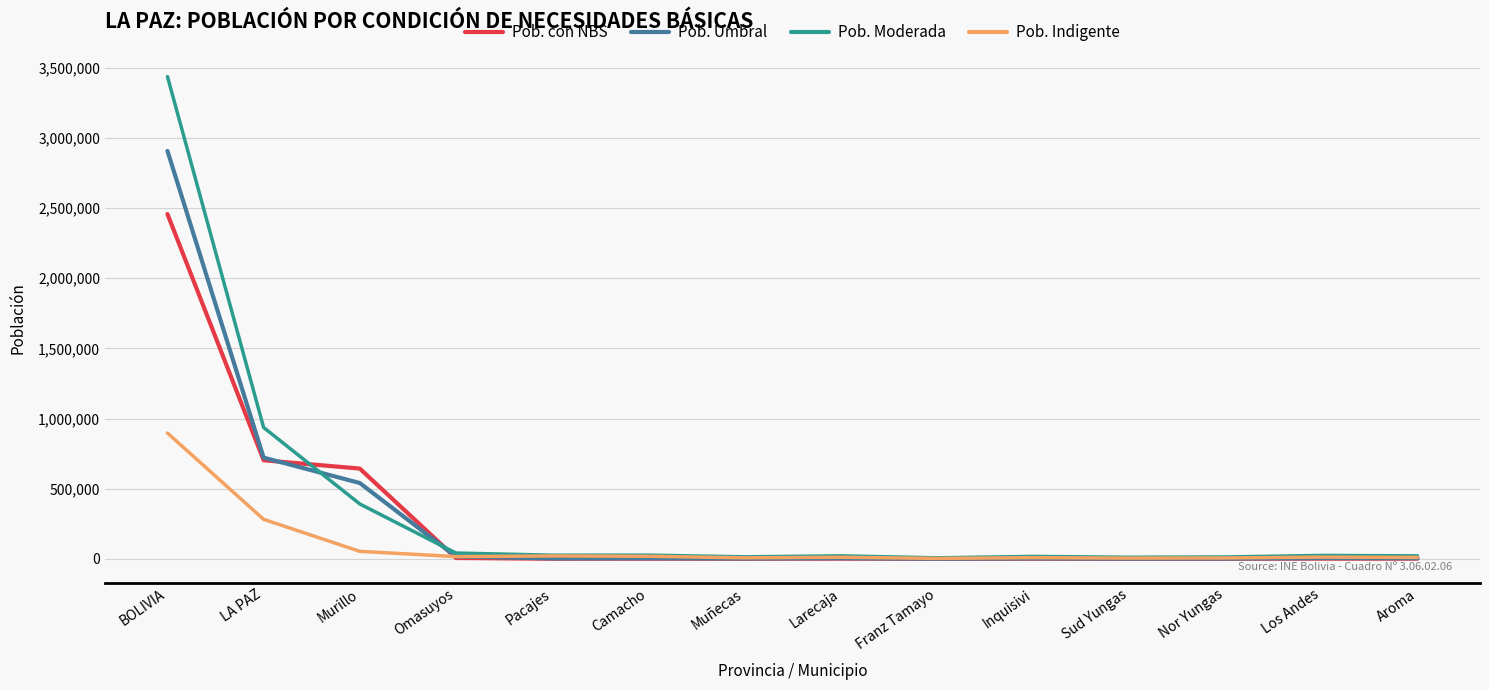

Does the chart display data point markers on the line(s)?

No